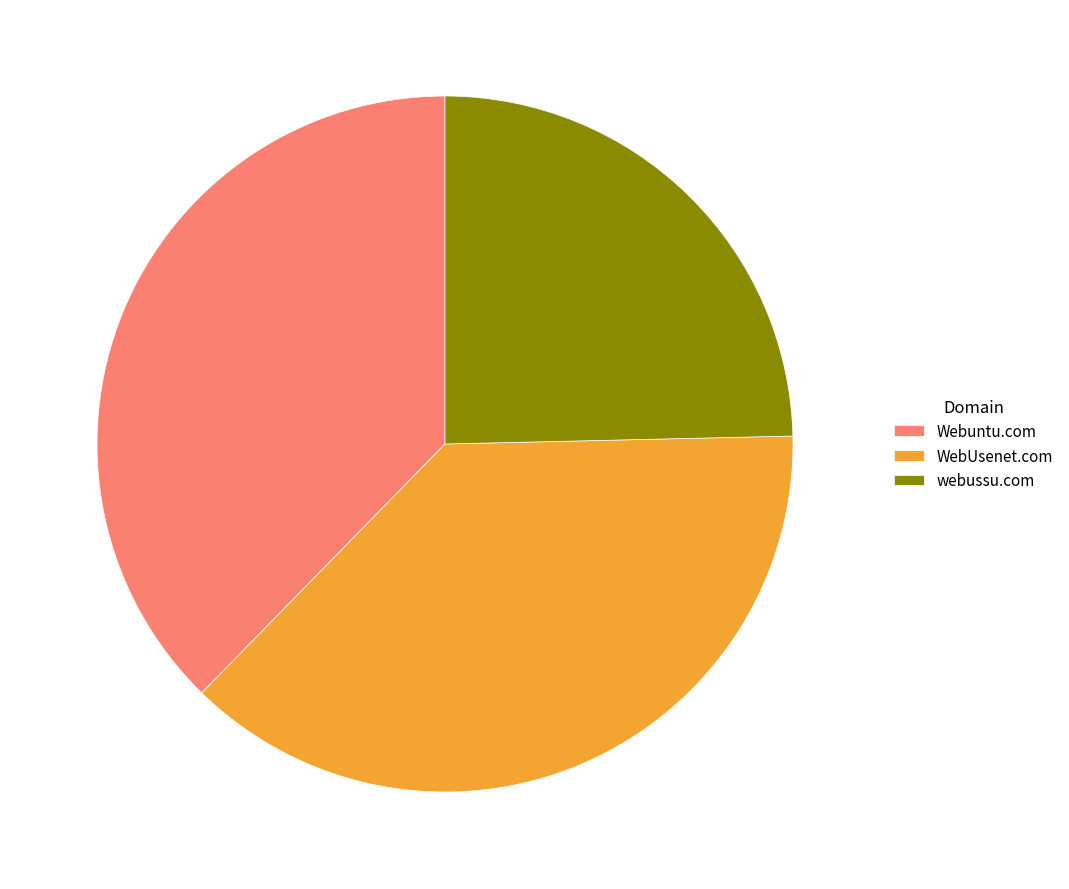

Is there any slice that represents more than half of the pie?

No